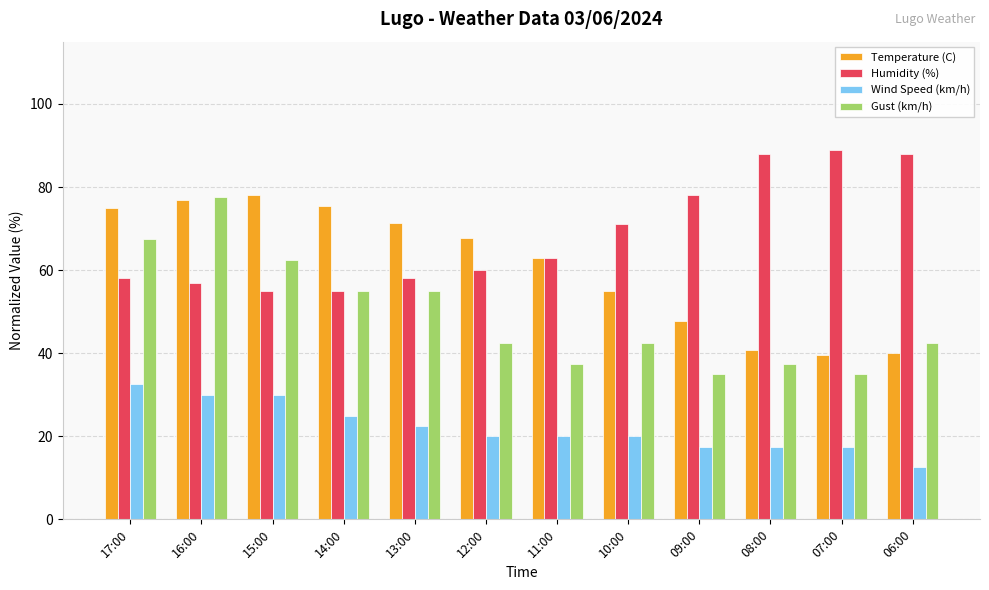

What are all the series names shown in the legend?

Temperature (C), Humidity (%), Wind Speed (km/h), Gust (km/h)